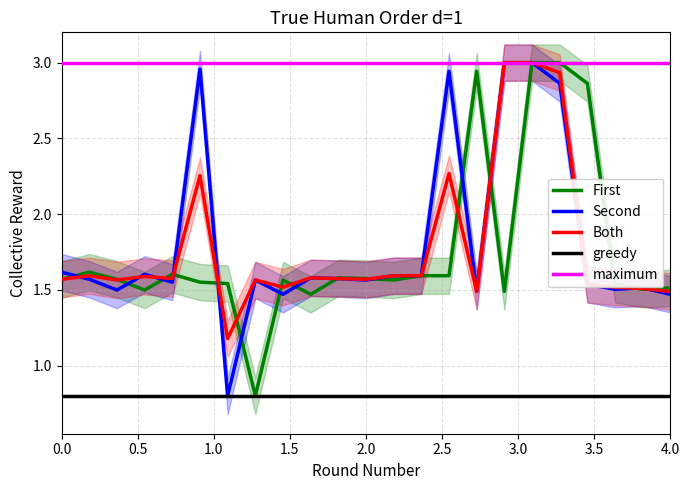

List the series in order of their peak value, lowest first.

greedy, First, Second, Both, maximum